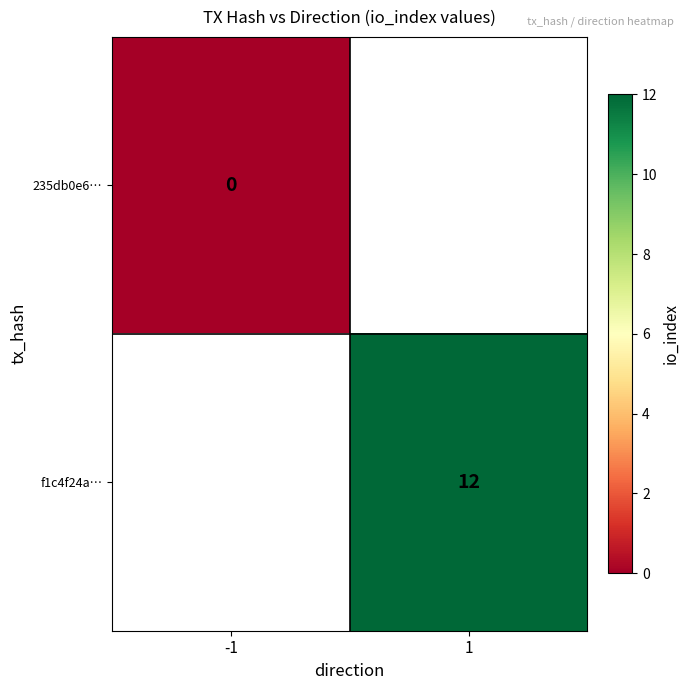

How many data points does each series have?

2